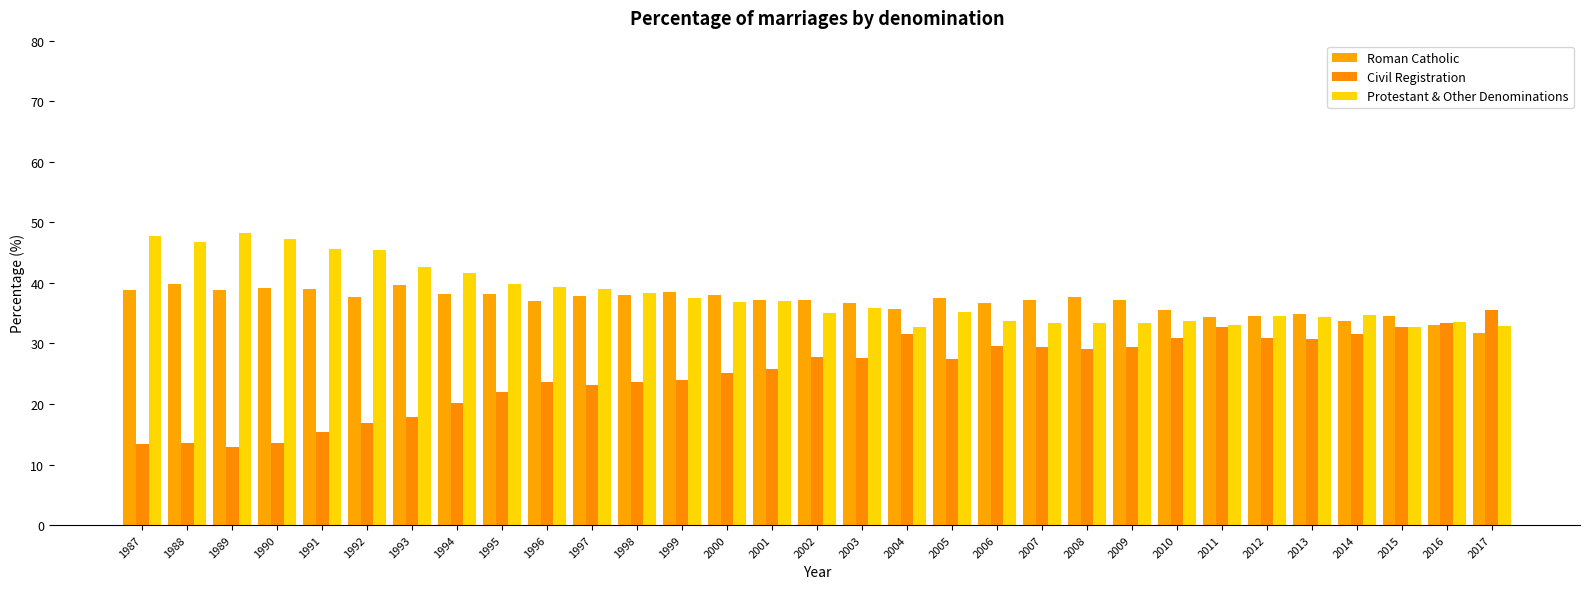

What is the spread (max minus min) of values at 2014?

3.3